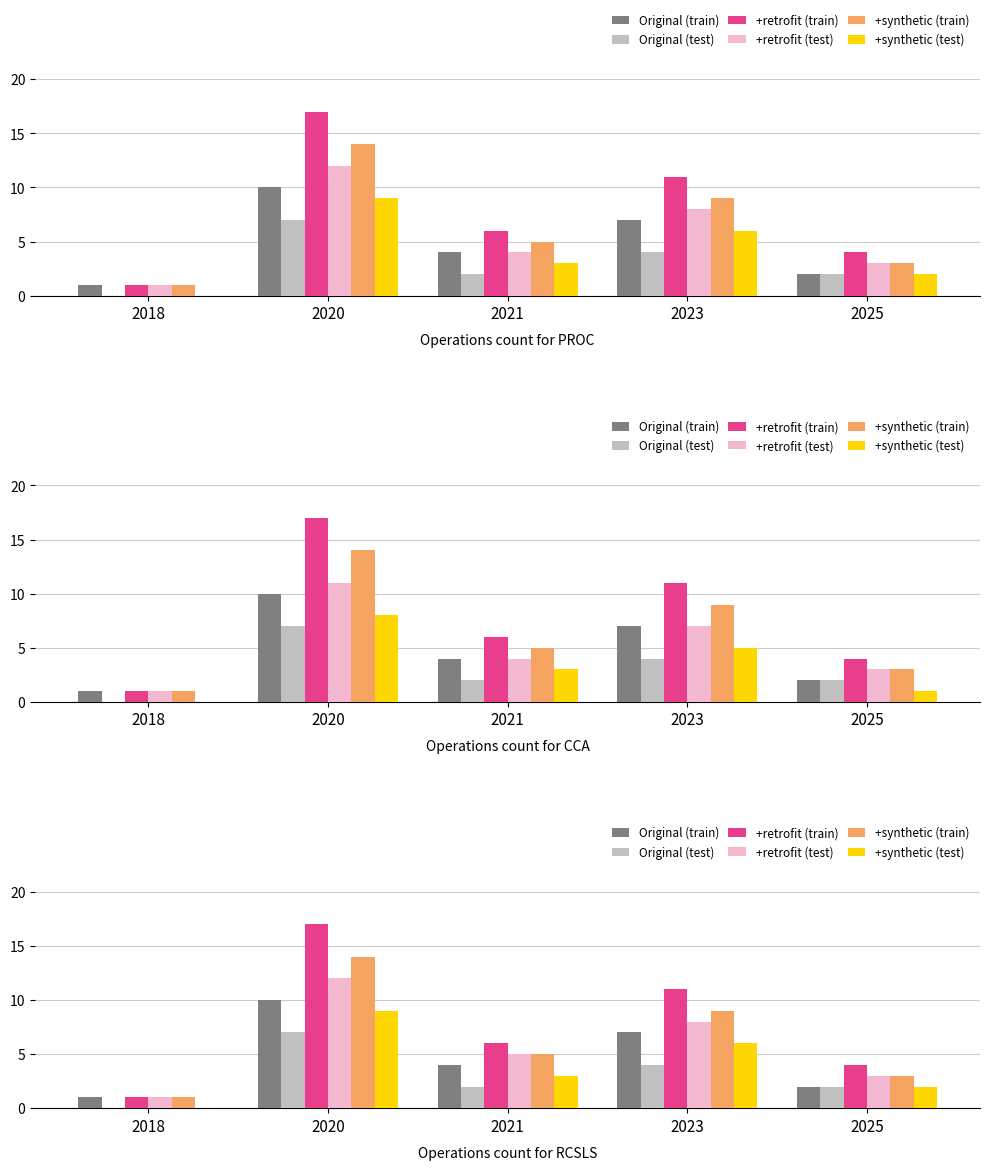

How many data points does each series have?

5